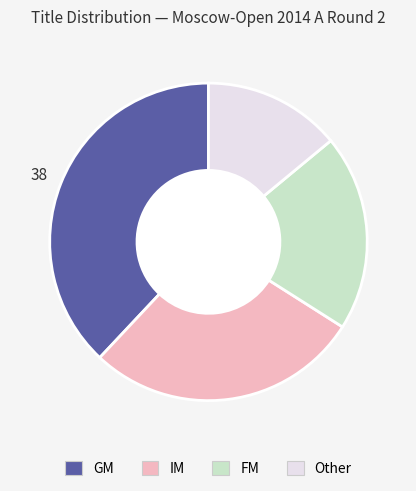

Combined, do FM and IM account for over 50%?

No